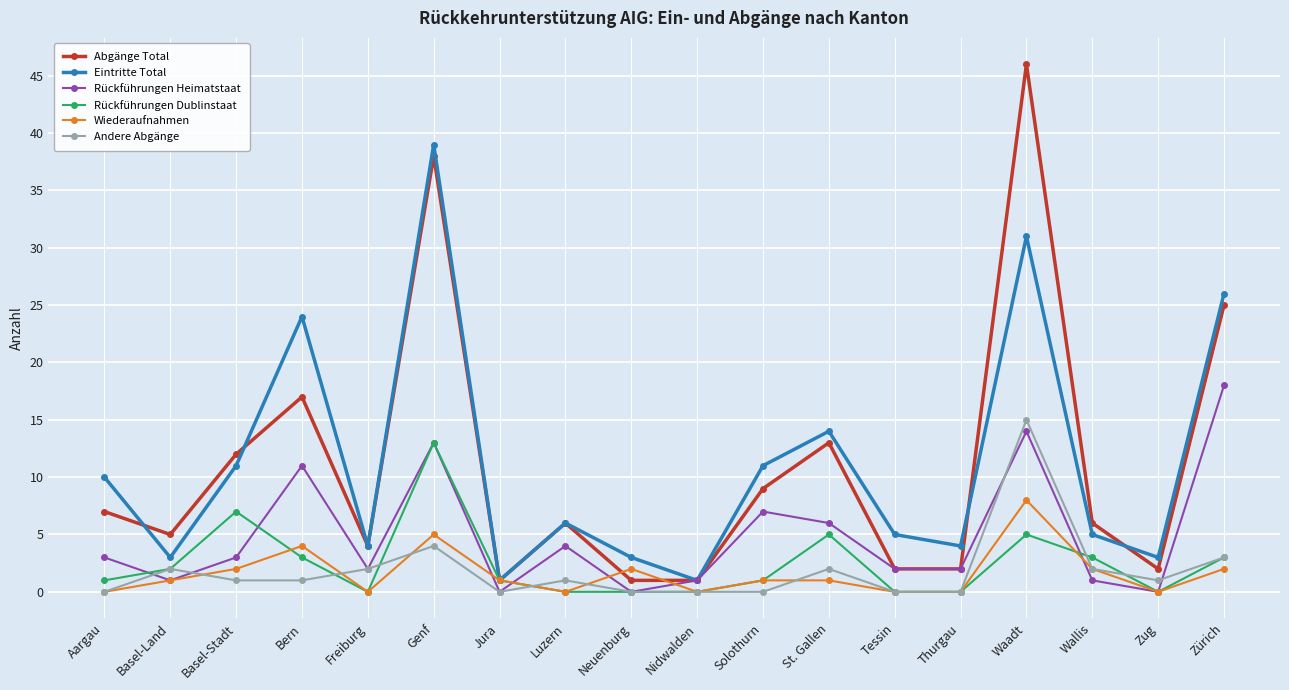

What is the value of the Rückführungen Heimatstaat point at the 1st from the left?

3